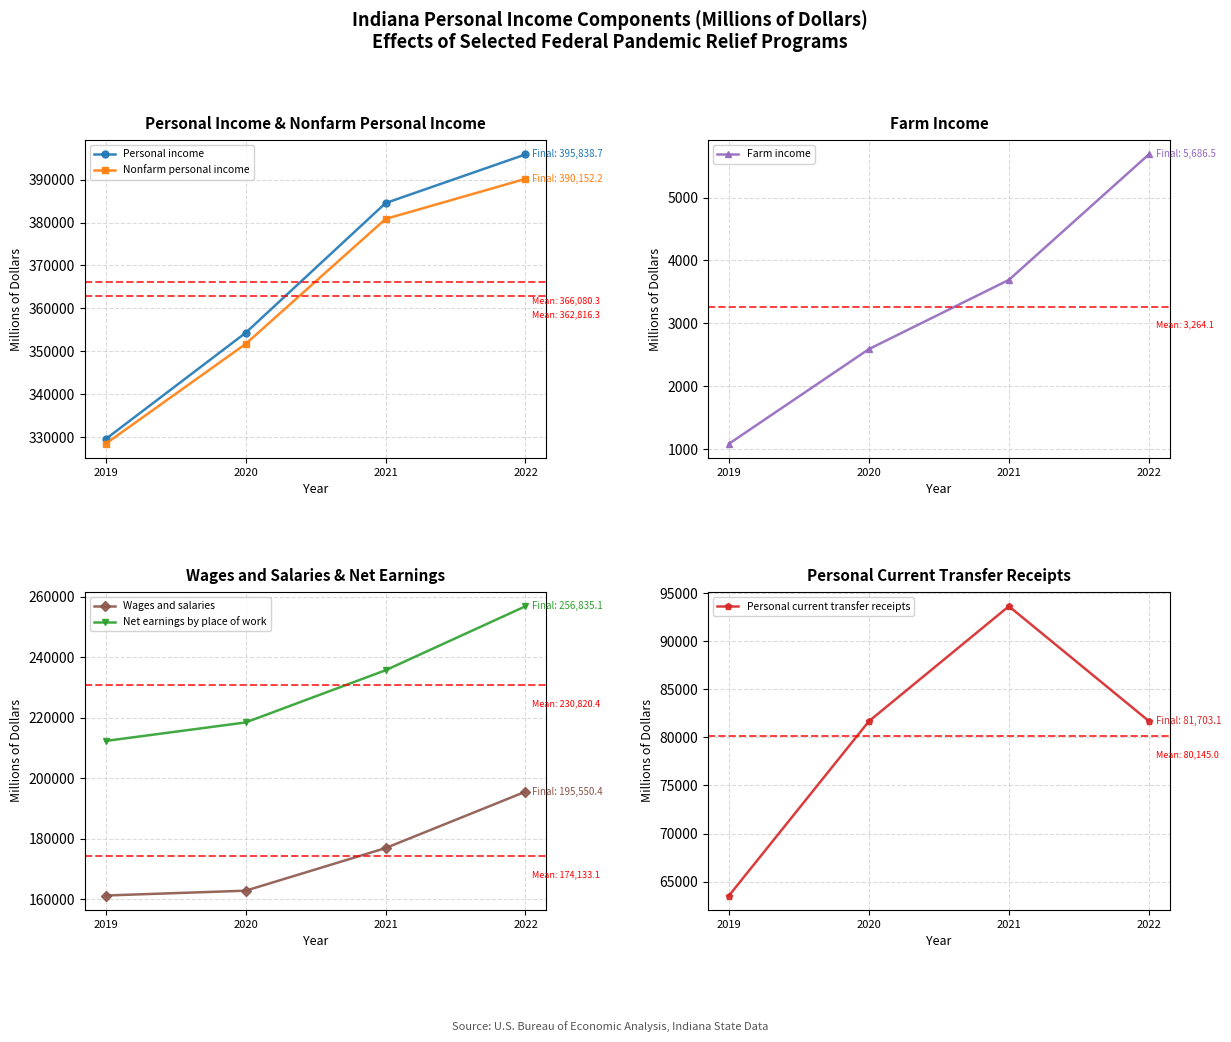

List the labels in order of Farm income value, largest first.

2022, 2021, 2020, 2019